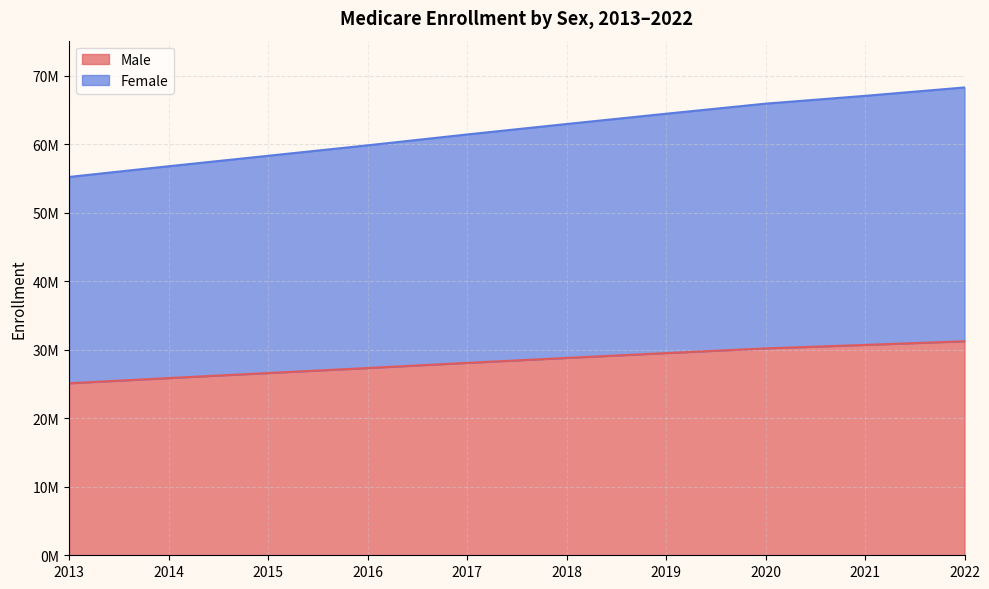

How many values in the Female series are below 62930775?

5